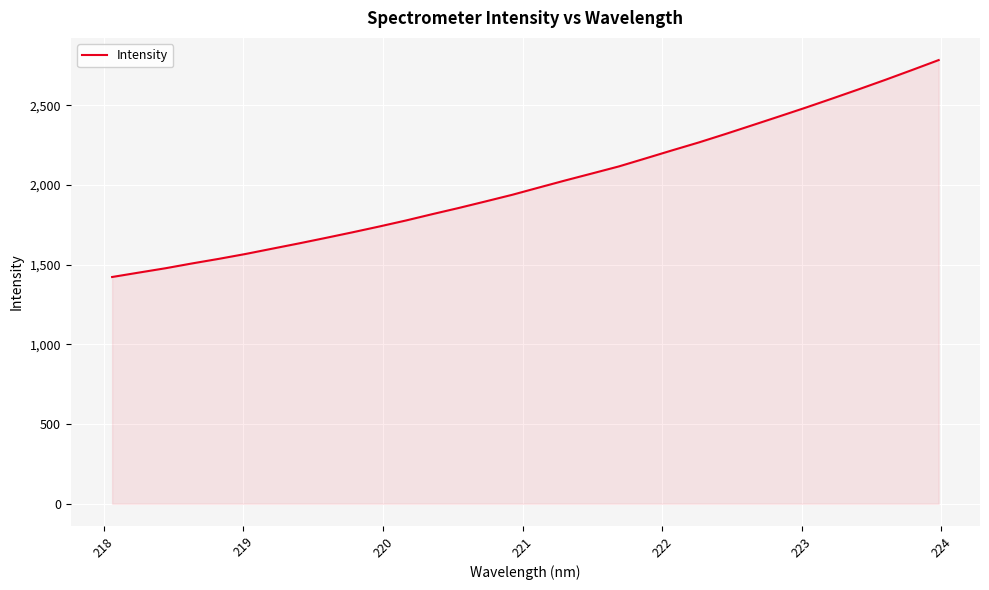

What is the smallest value displayed?

1422.6